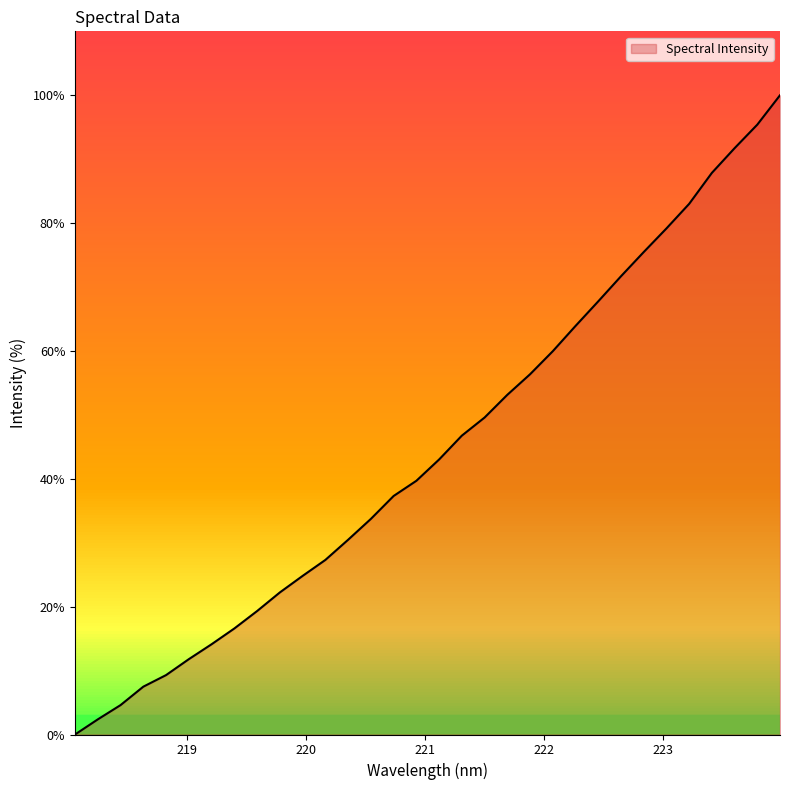

What is the sum of all values?

1425.9